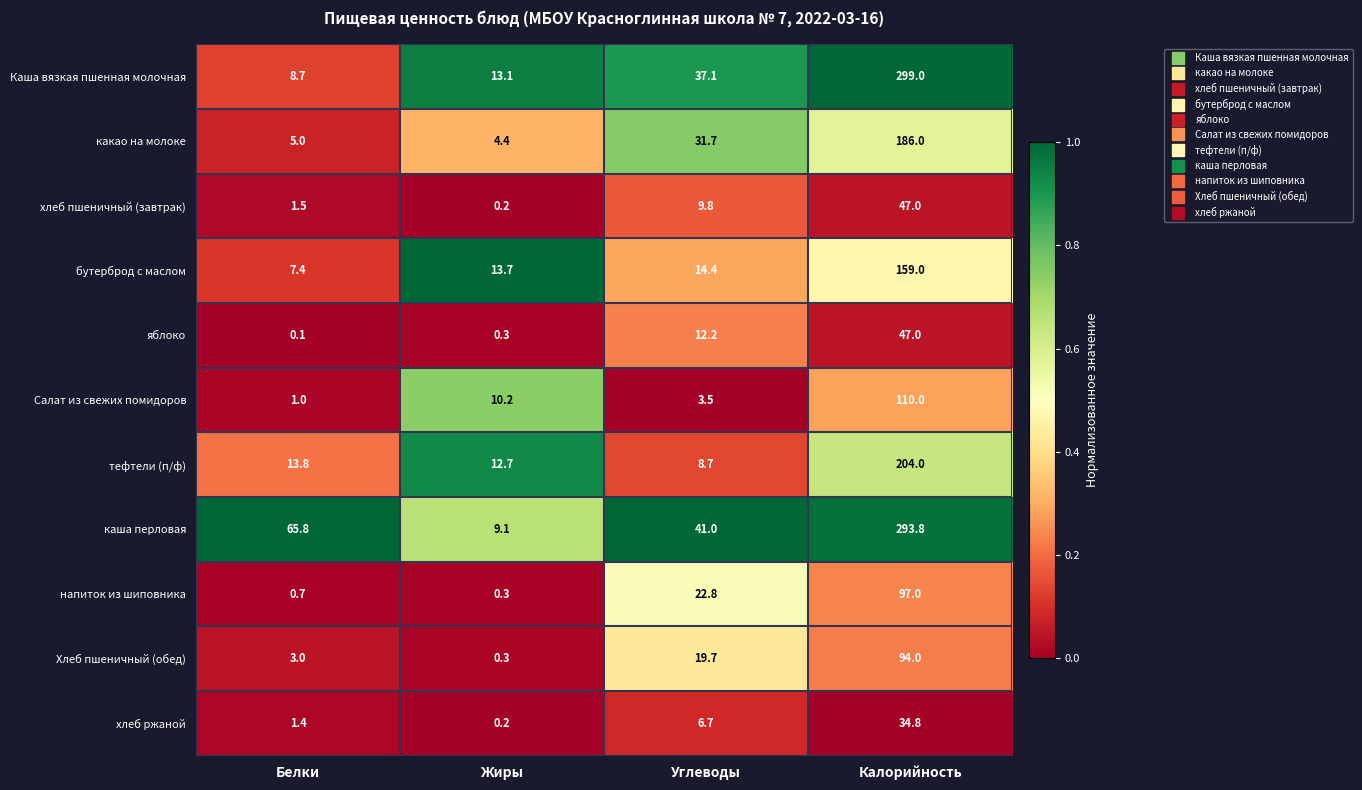

What is the highest value of the хлеб ржаной series?

34.8